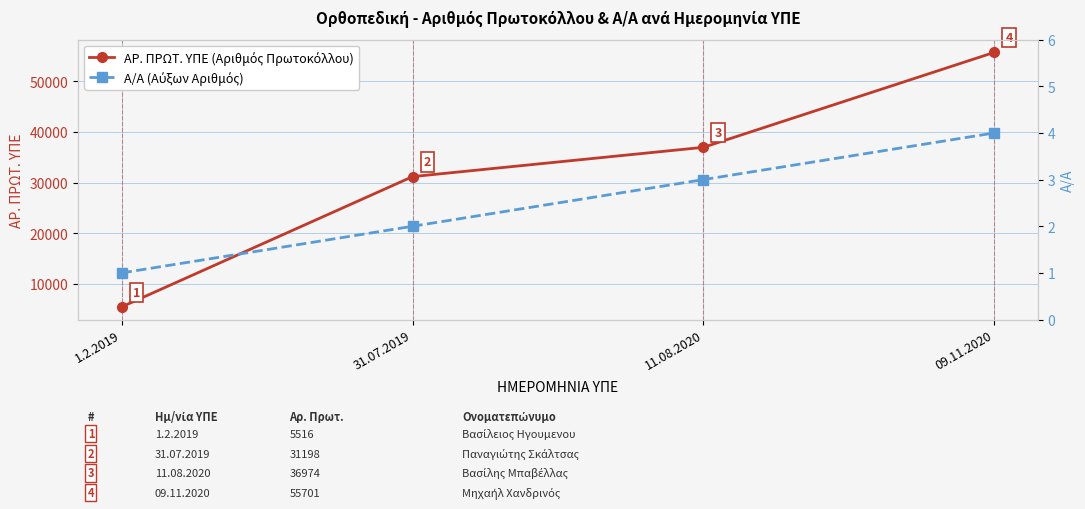

What is the label of the 4th point from the right?

1.2.2019